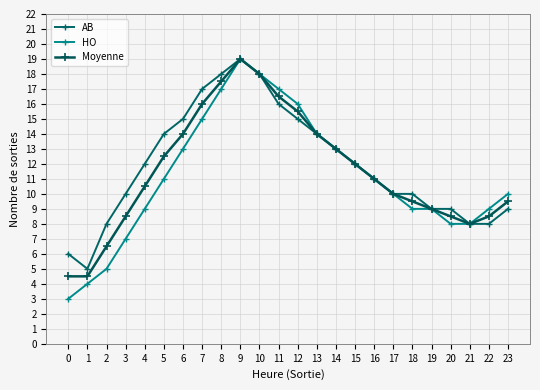

What is the value of the HO point at the 2nd from the left?

4.0